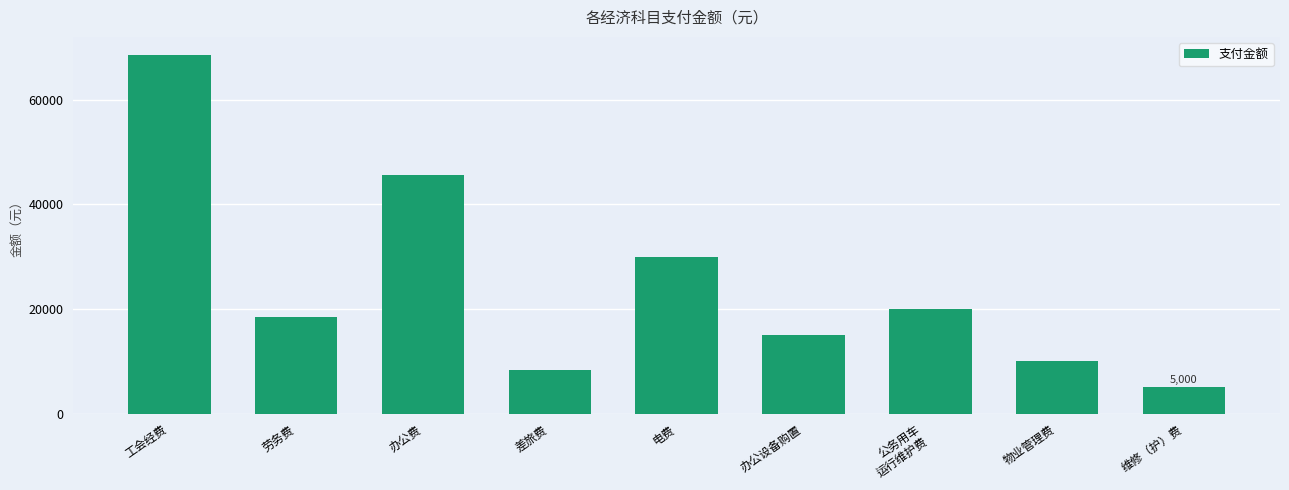

Reading left to right, extract all data points from this chart.

工会经费=68609.0	劳务费=18425.3	办公费=45569.0	差旅费=8424.0	电费=30000.0	办公设备购置=15000.0	公务用车
运行维护费=20000.0	物业管理费=10000.0	维修（护）费=5000.0